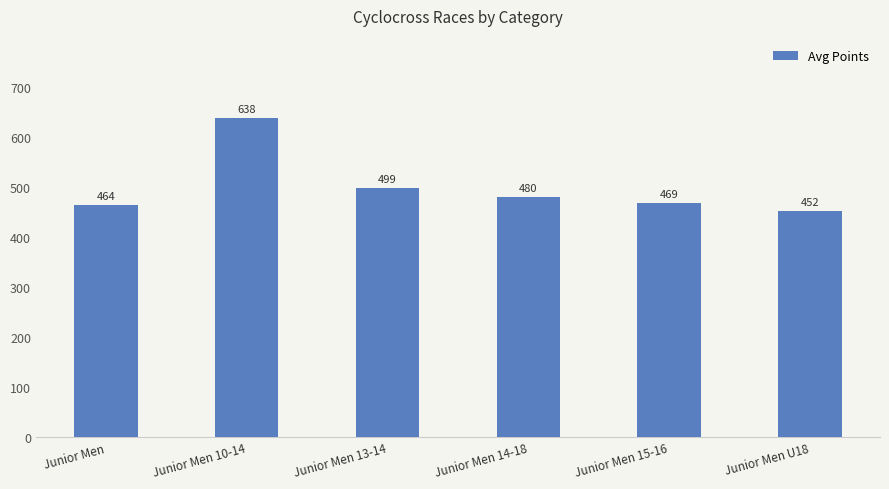

Between Junior Men and Junior Men 15-16, which is larger?

Junior Men 15-16